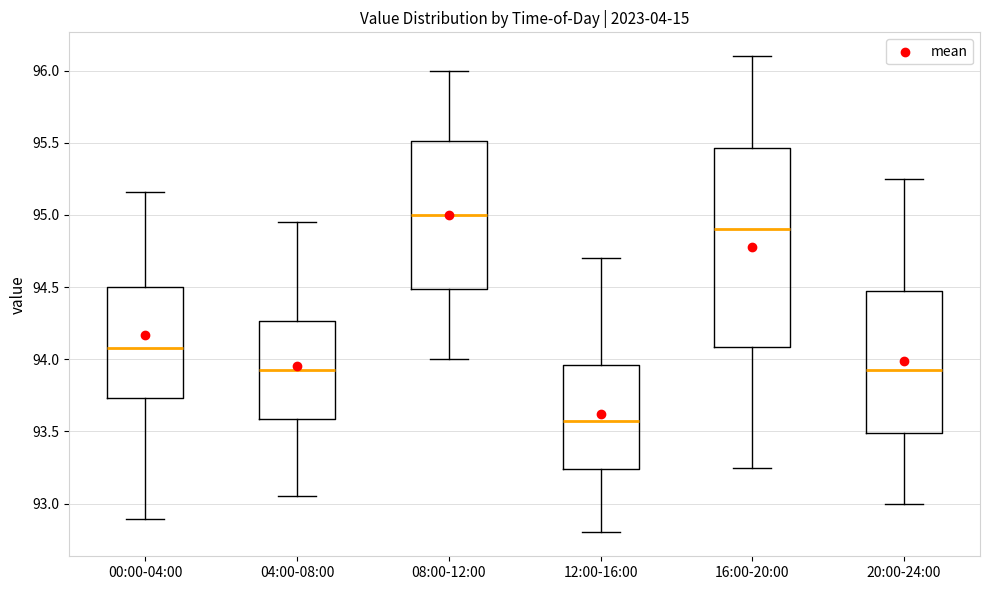

Which box's median line is the highest?

08:00-12:00